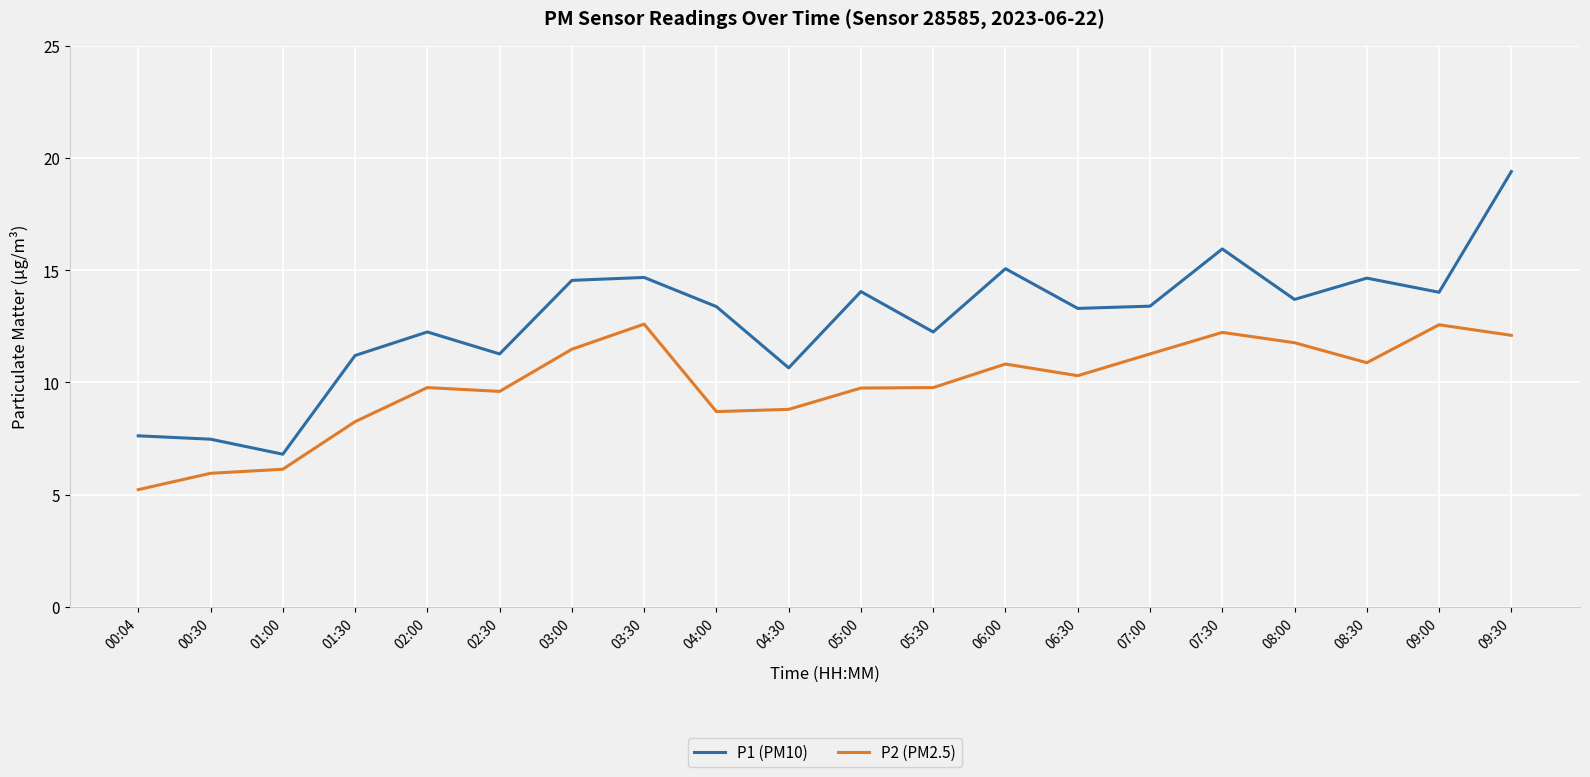

At which category does the chart reach its minimum across all series?

00:04